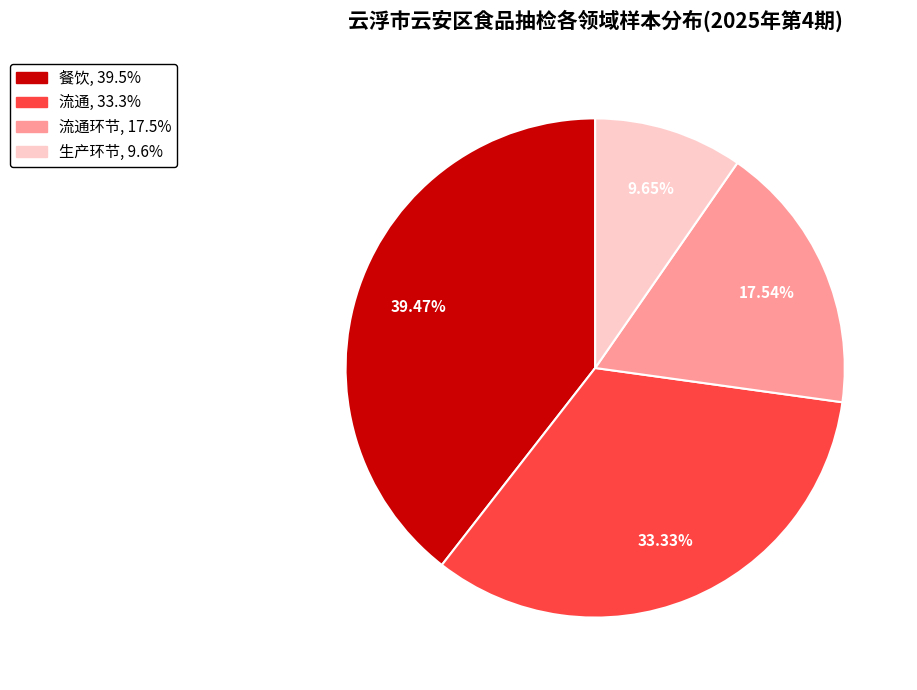

Does any single category account for the majority?

No